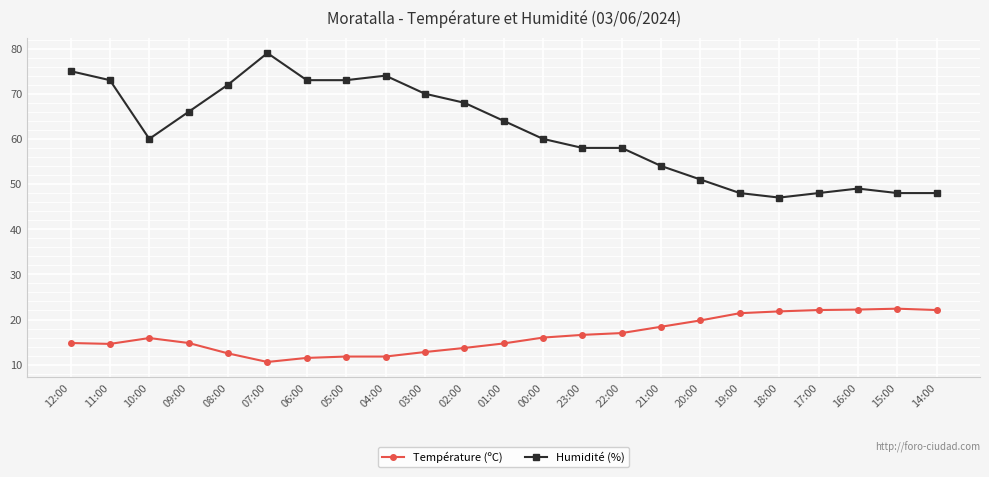

What is the maximum value for Température (ºC)?

22.4